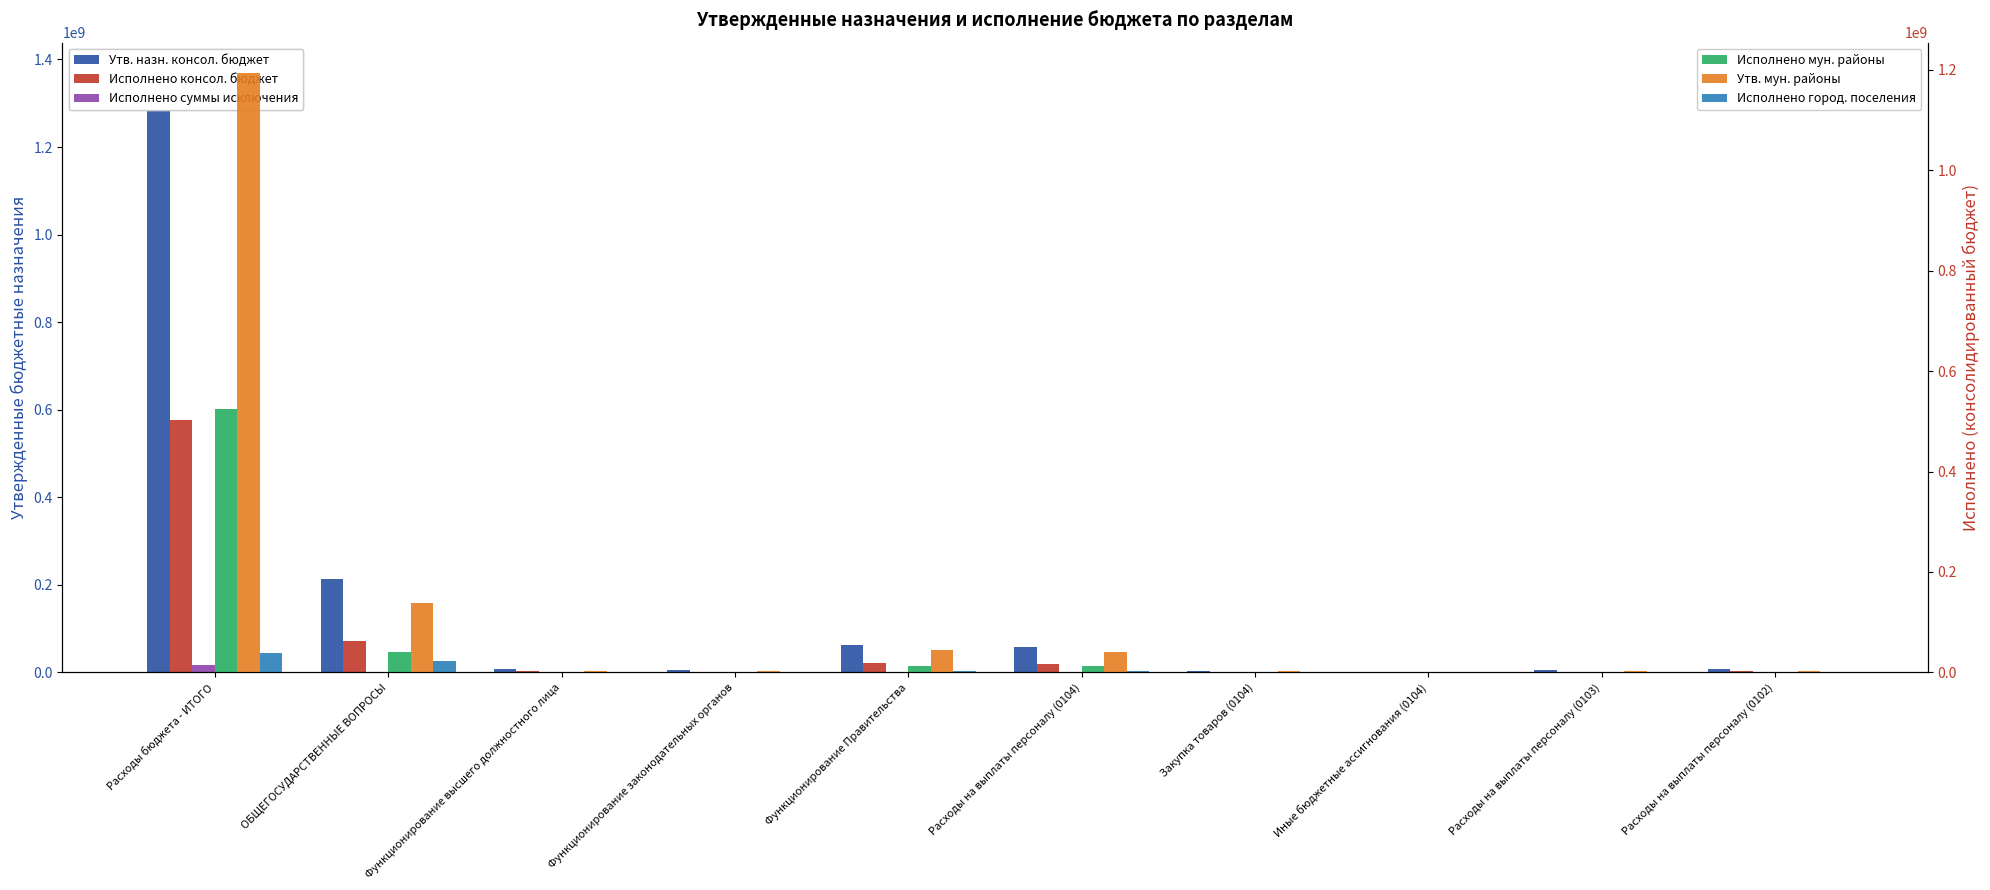

What position from the right is Закупка товаров (0104)?

4